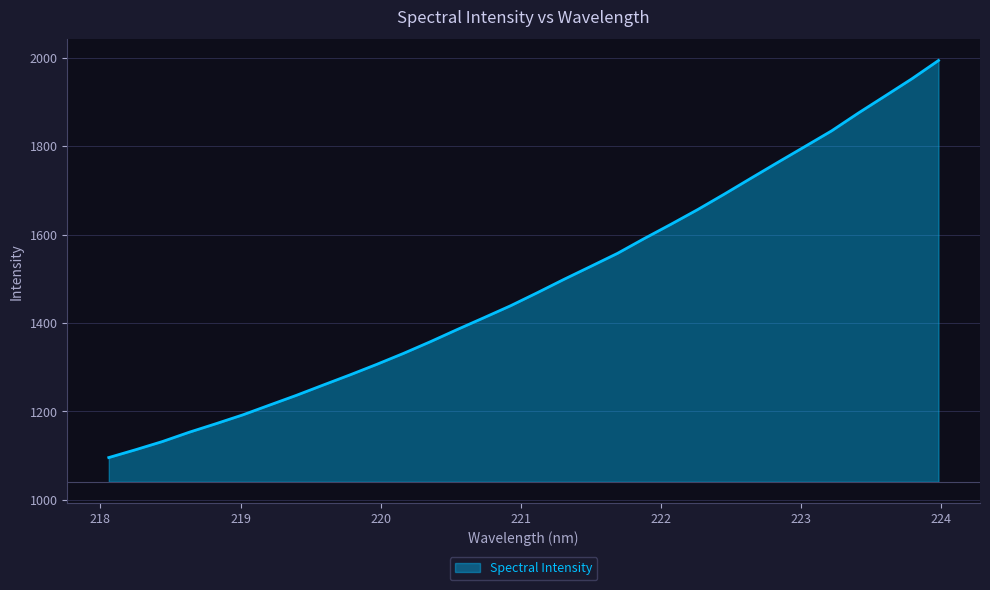

Does the chart display data point markers on the line(s)?

No